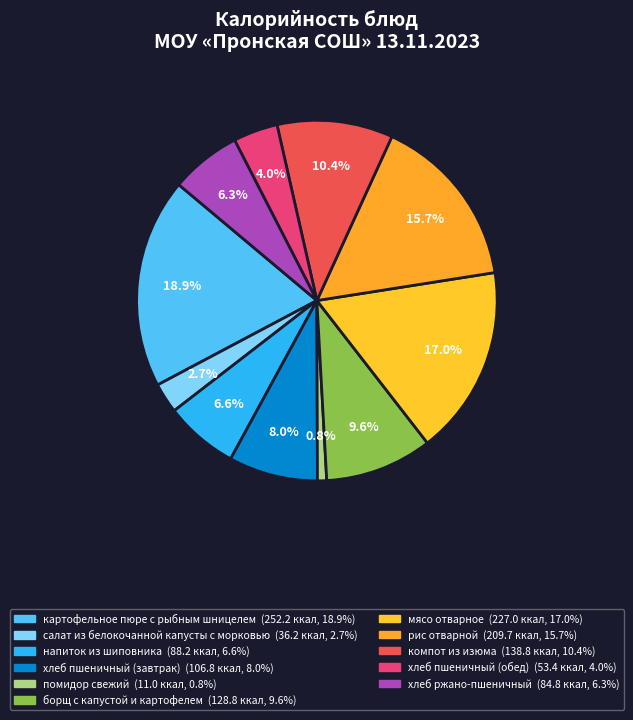

True or false: рис отварной accounts for 16% of the total.

True